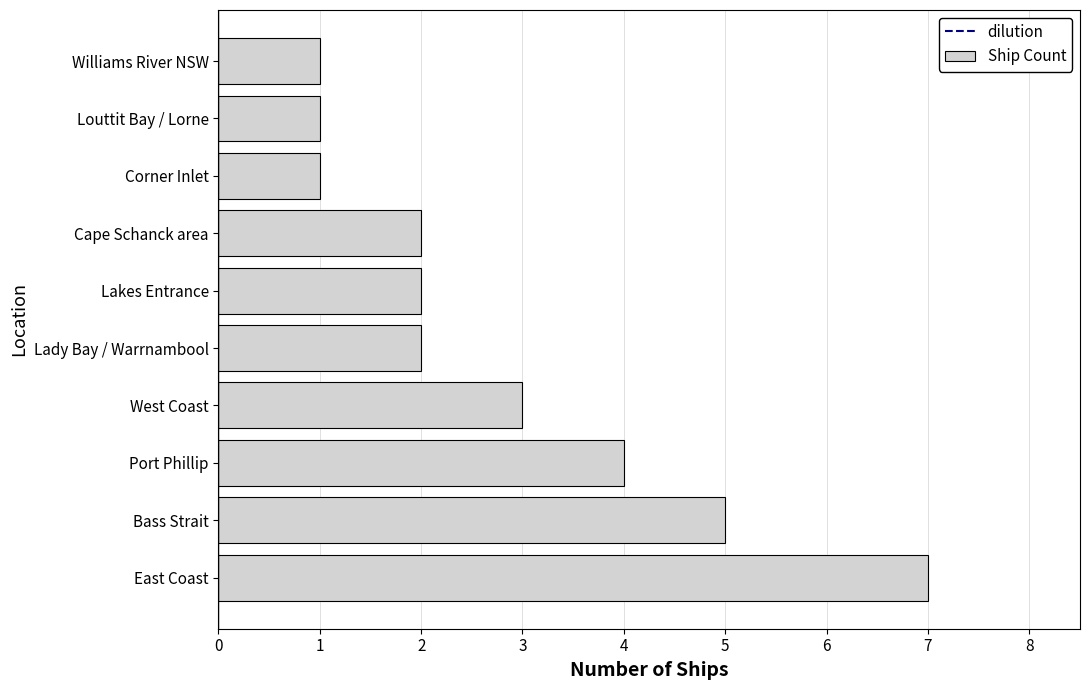

How many categories are shown in the chart?

10